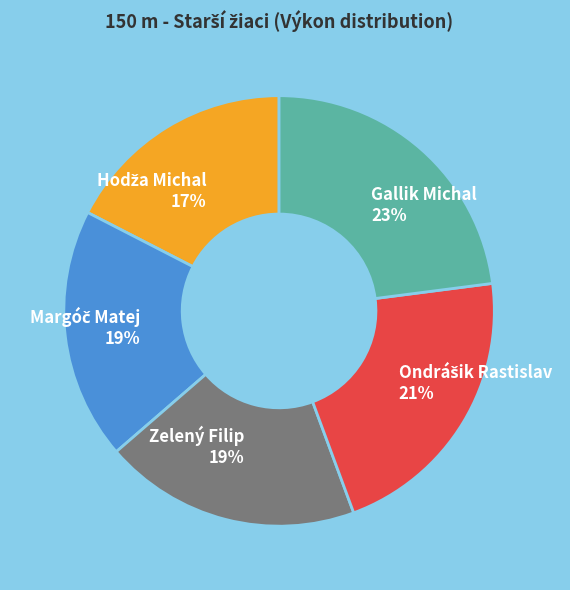

Is it true that Gallik Michal is 23% of the pie?

True